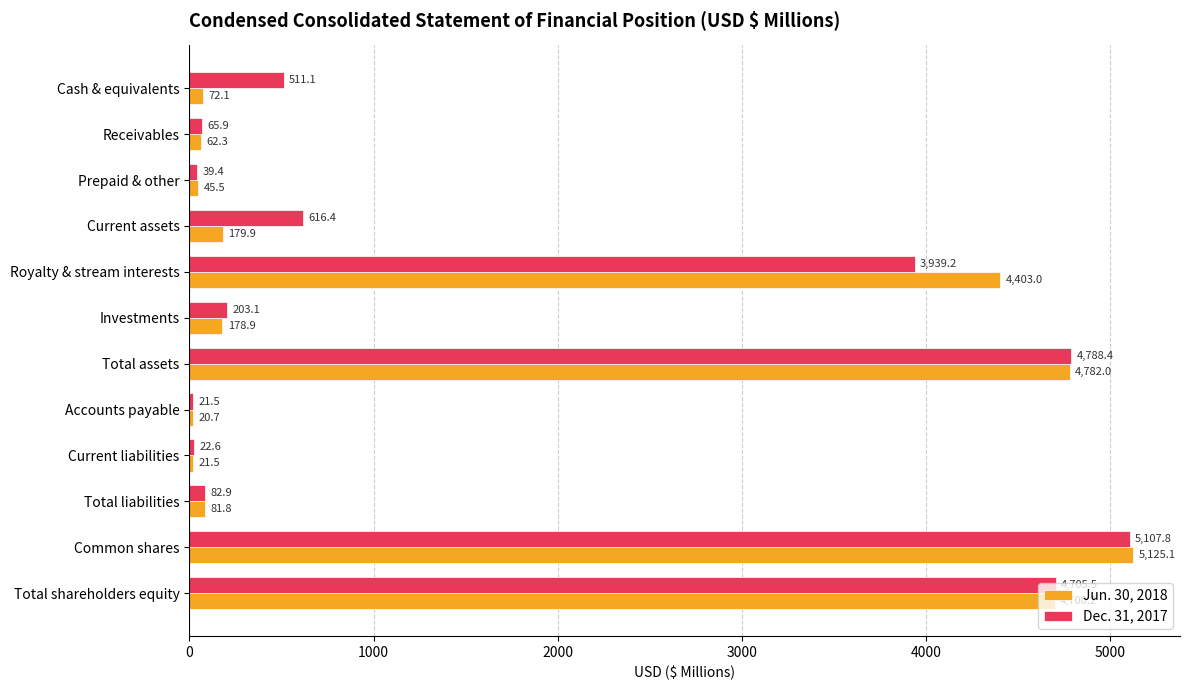

The value of Dec. 31, 2017 at Total shareholders equity is 4705.5. True or false?

True